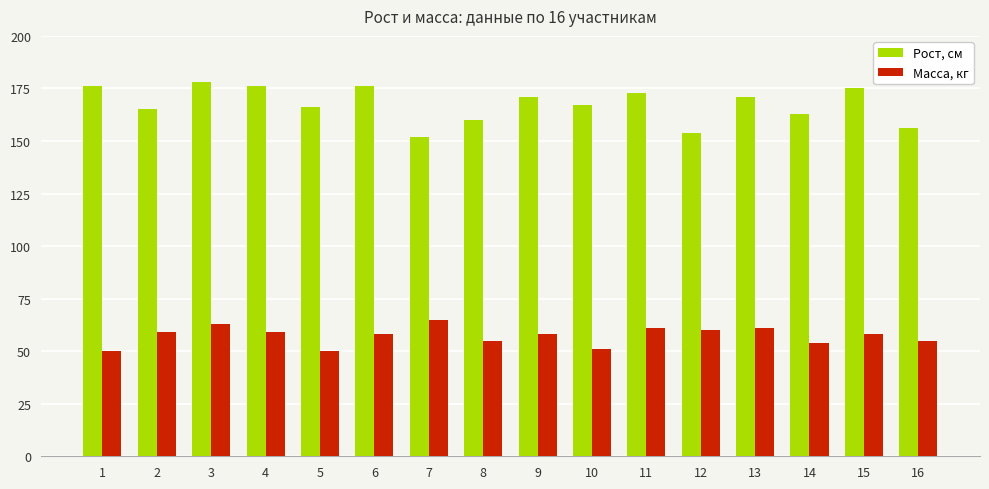

Rank the series by their maximum value, from highest to lowest.

Рост, см, Масса, кг